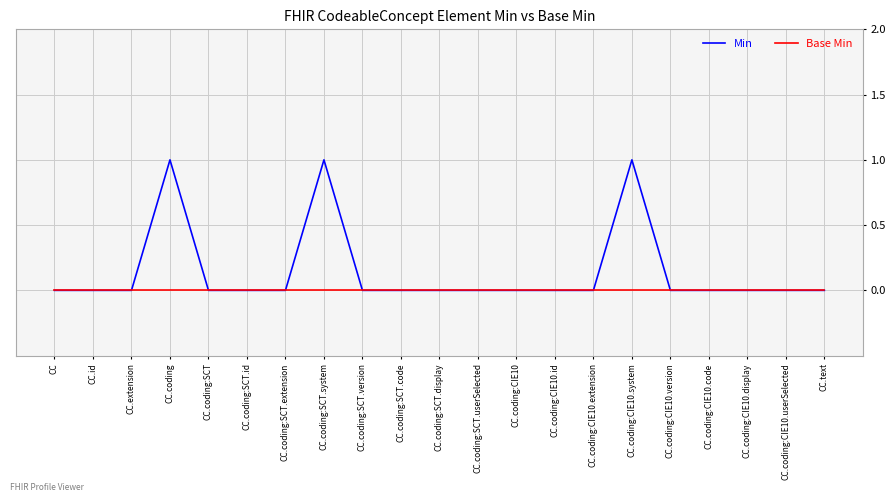

Reading left to right, extract all data points from this chart.

Min: 0	0	0	1	0	0	0	1	0	0	0	0	0	0	0	1	0	0	0	0	0
Base Min: 0	0	0	0	0	0	0	0	0	0	0	0	0	0	0	0	0	0	0	0	0